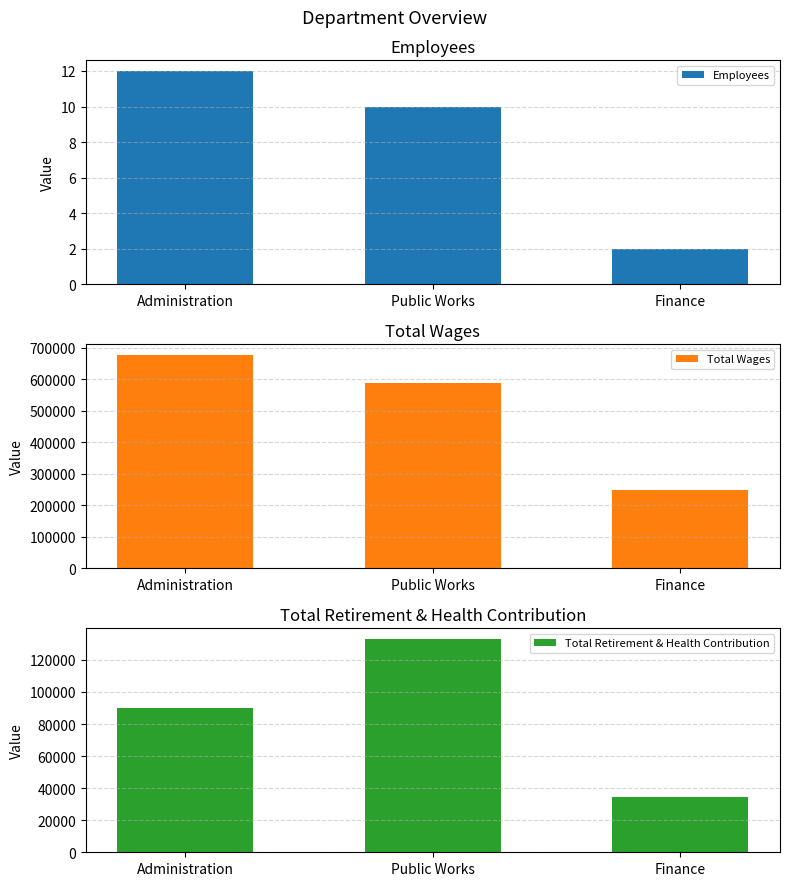

What is the average value of the Total Wages series?

504782